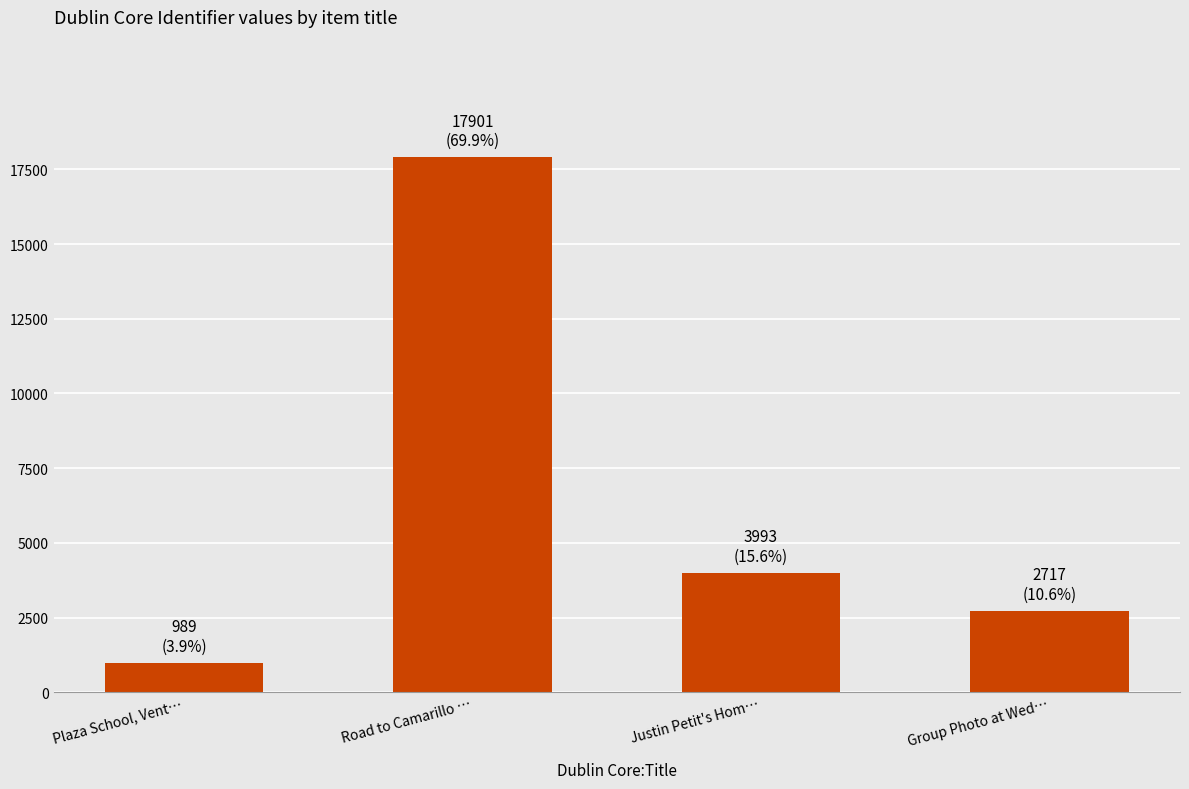

Reading left to right, what are all the values shown in this chart?

989	17901	3993	2717